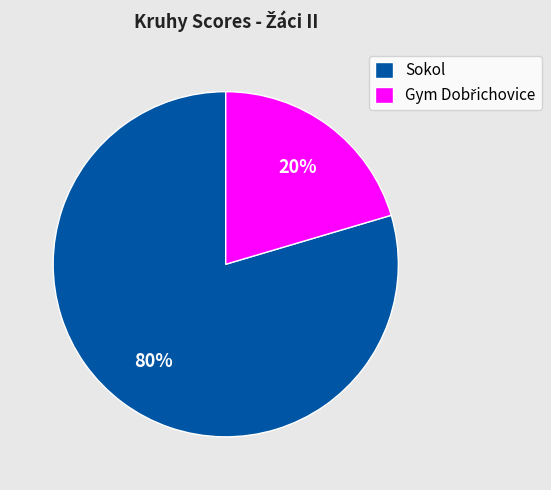

Which slice is the largest?

Sokol